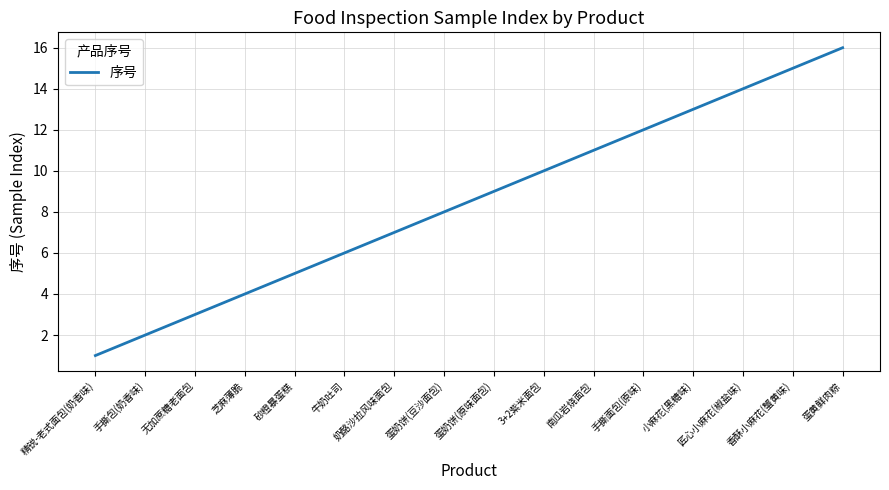

Which label corresponds to the largest value in the chart?

蛋黄鲜肉粽